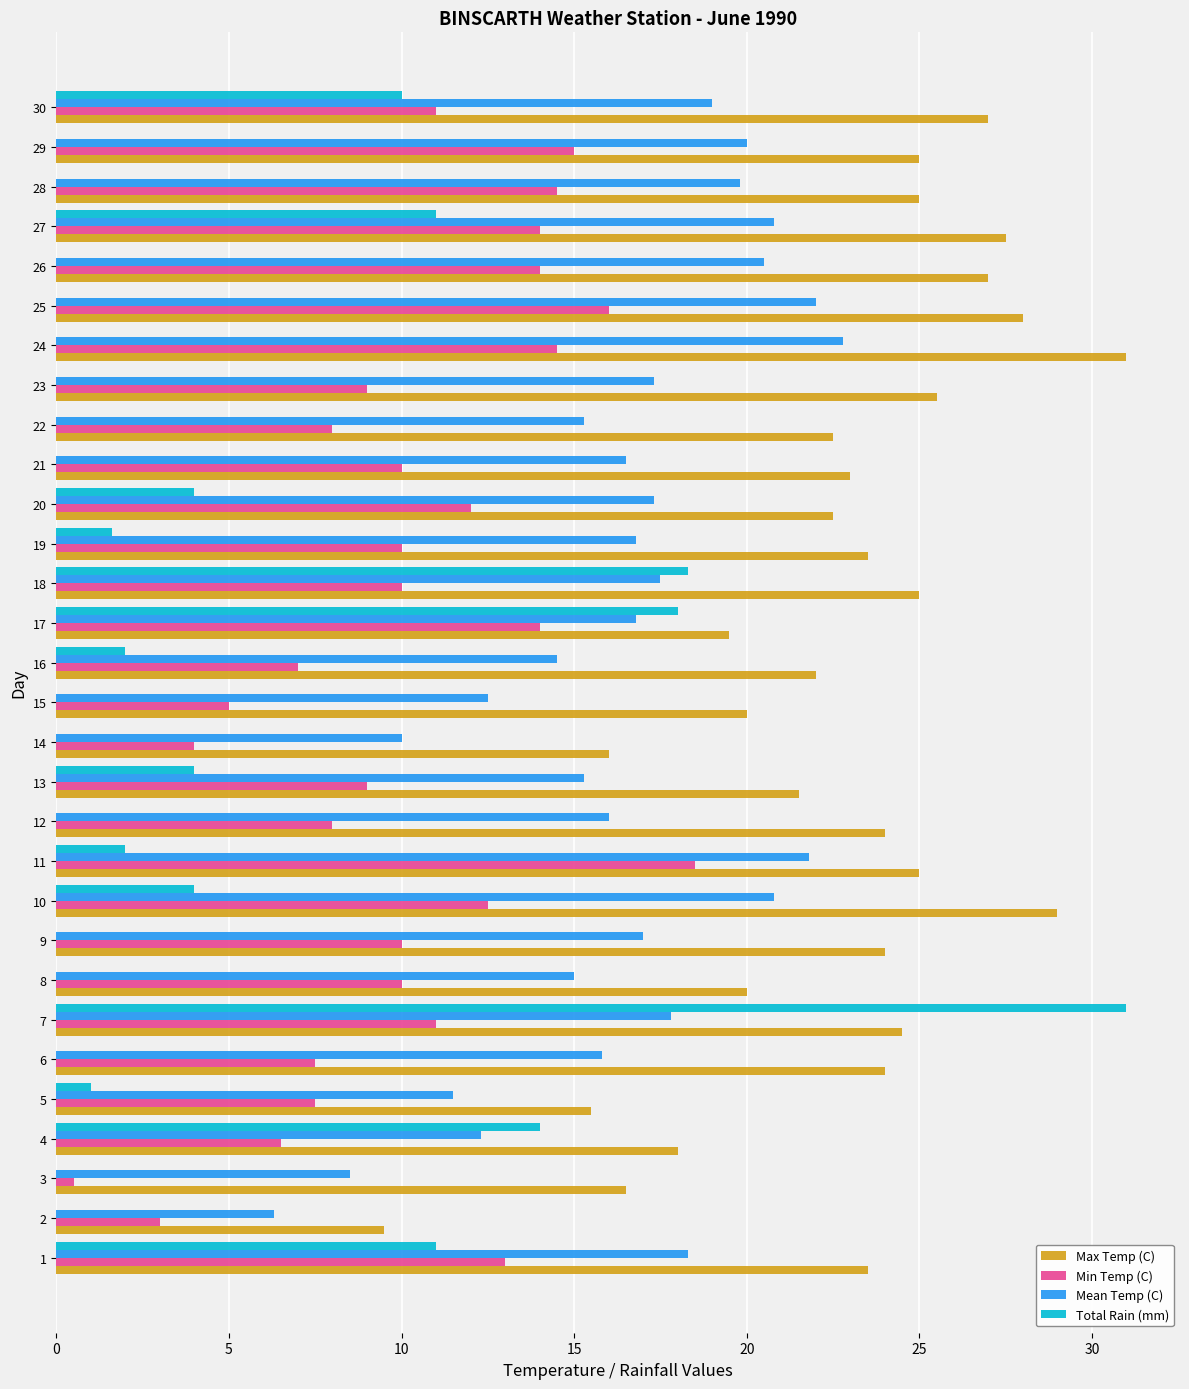

The value of Total Rain (mm) at 20 is 4.0. True or false?

True